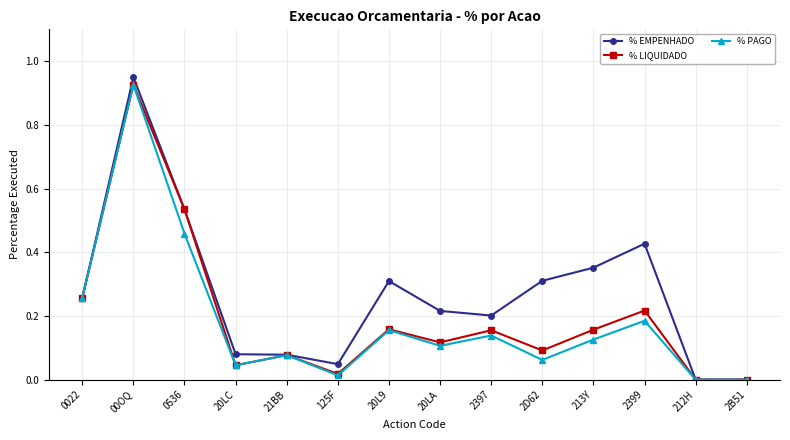

In % PAGO, how many points are higher than both neighbors (excluding endpoints)?

5